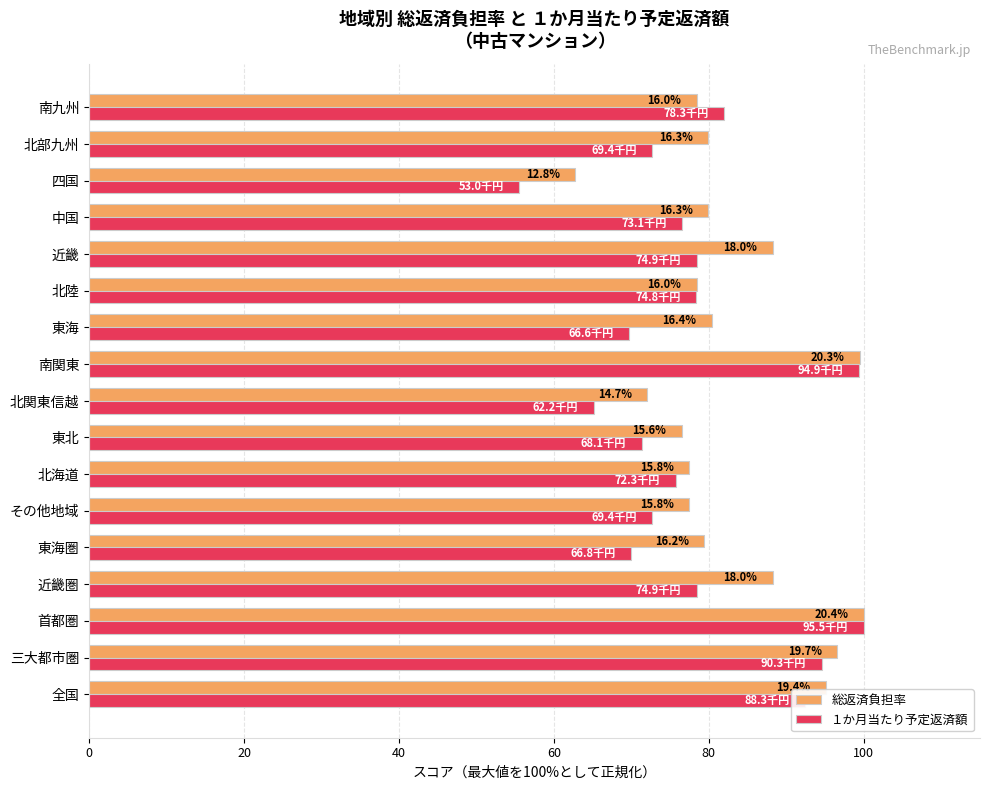

Which series has the widest spread of values?

１か月当たり予定返済額